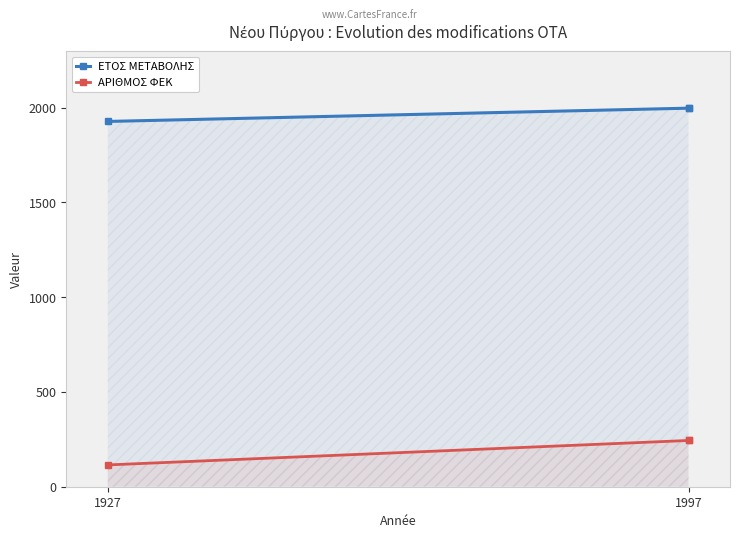

Does the chart have visible grid lines?

No